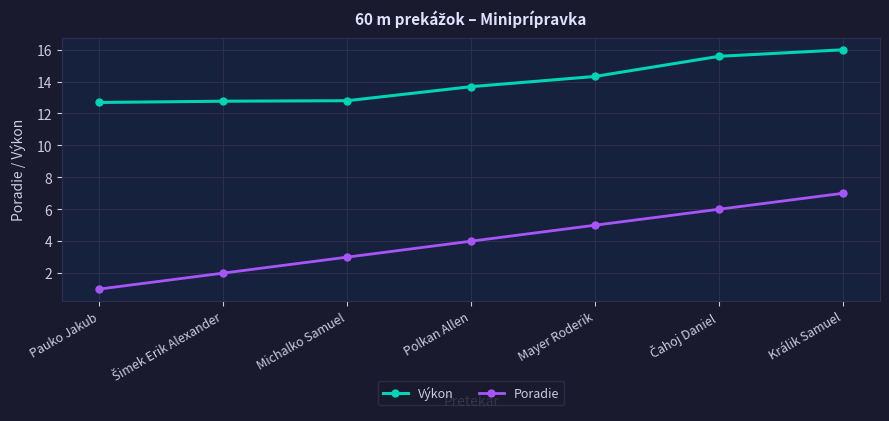

What is the maximum value shown in the chart?

16.0